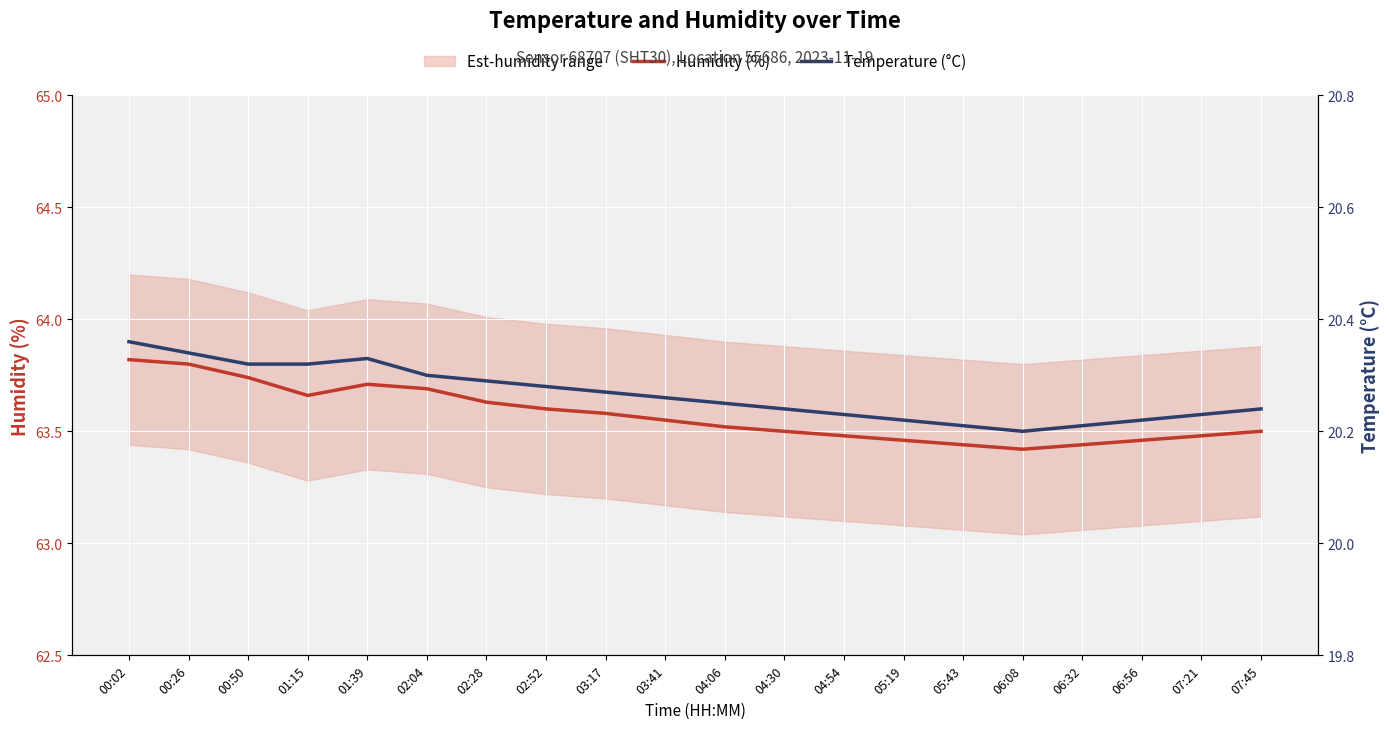

Where is the first local minimum for Humidity (%)?

01:15